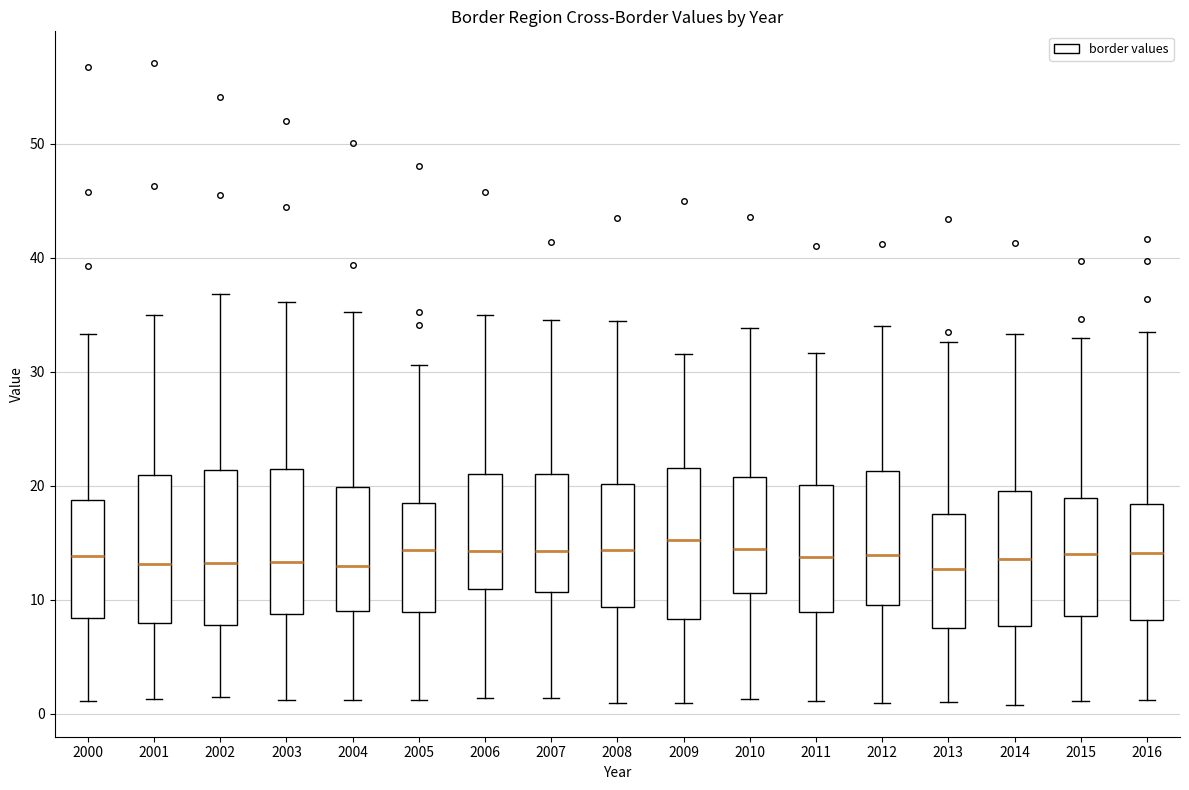

Where is the lower edge of the box at x = 2006 on the y-axis? The values are not printed on the chart, so give them approximately, as read against the axis.

11